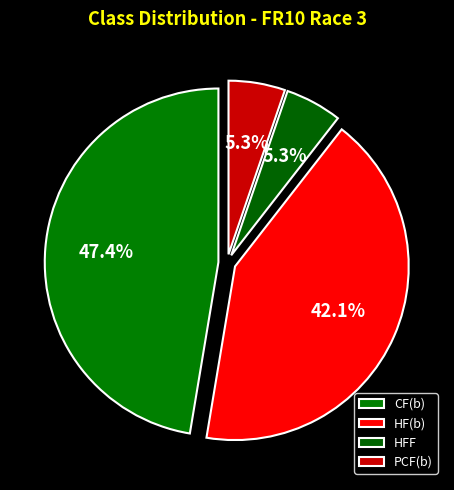

To the nearest percent, what percentage of the pie is CF(b)?

47%